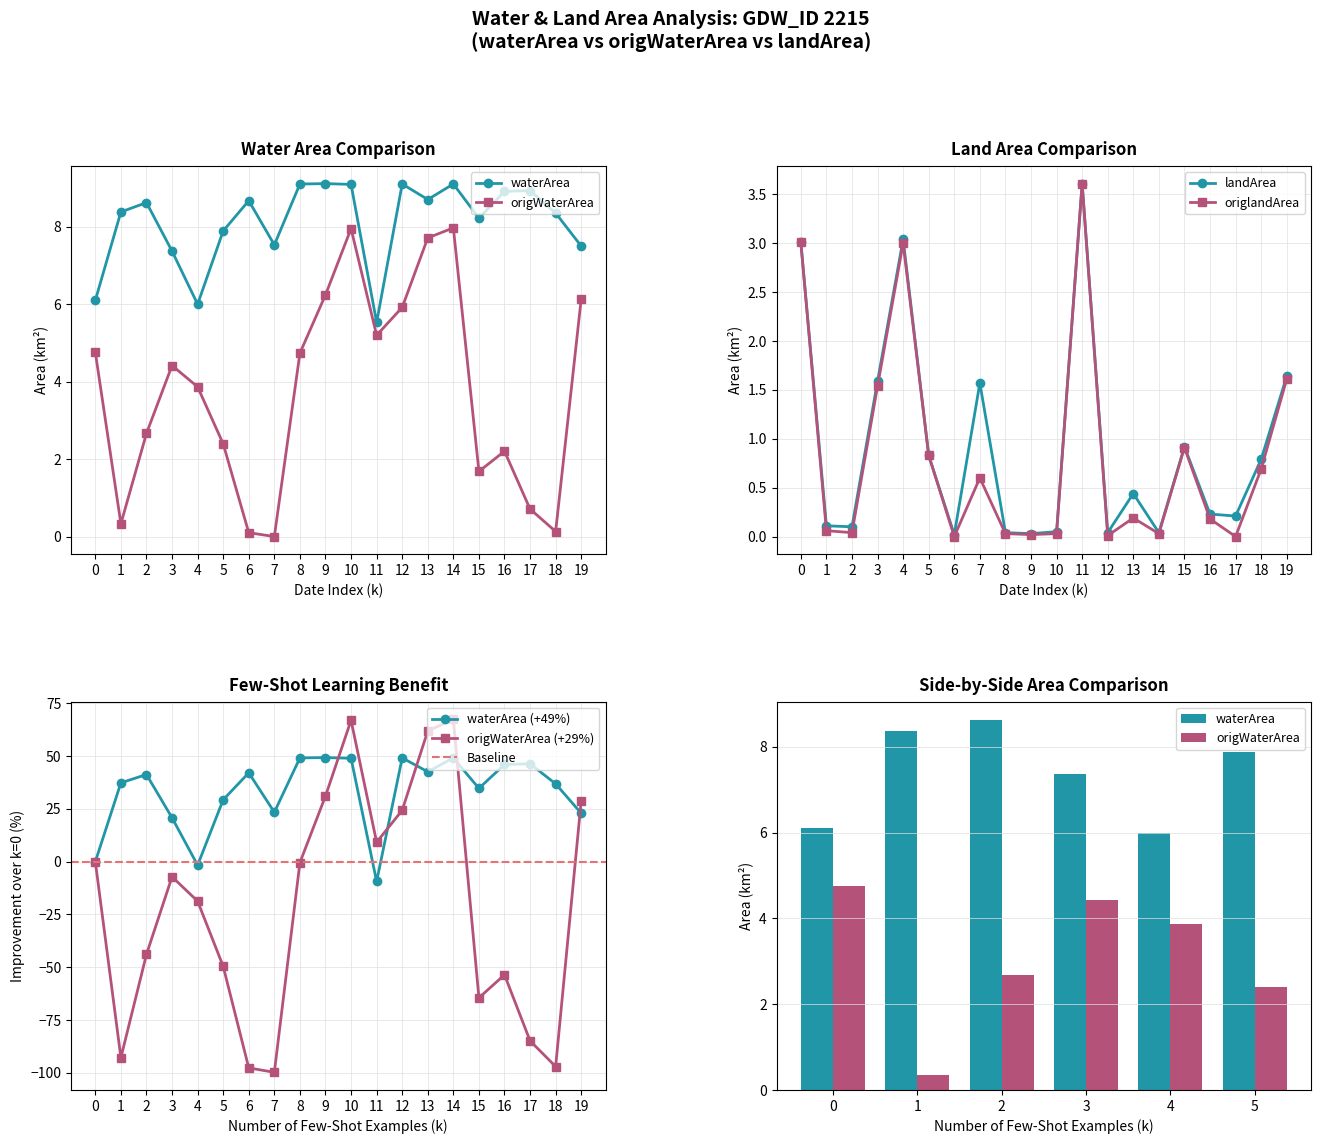

True or false: landArea has a value of 0.0 at 9.

True